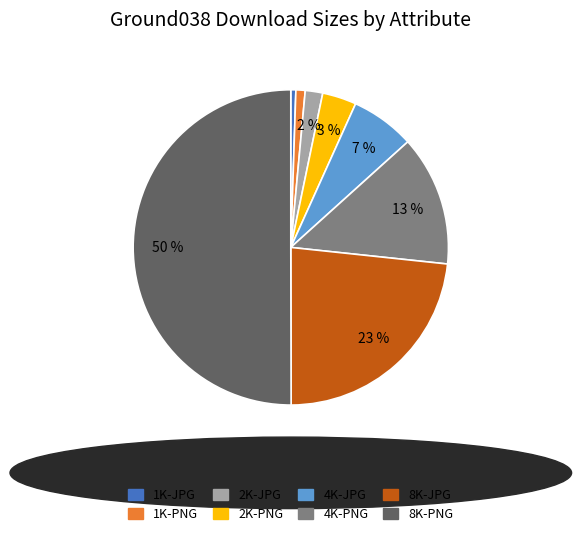

True or false: 1K-JPG accounts for 11% of the total.

False